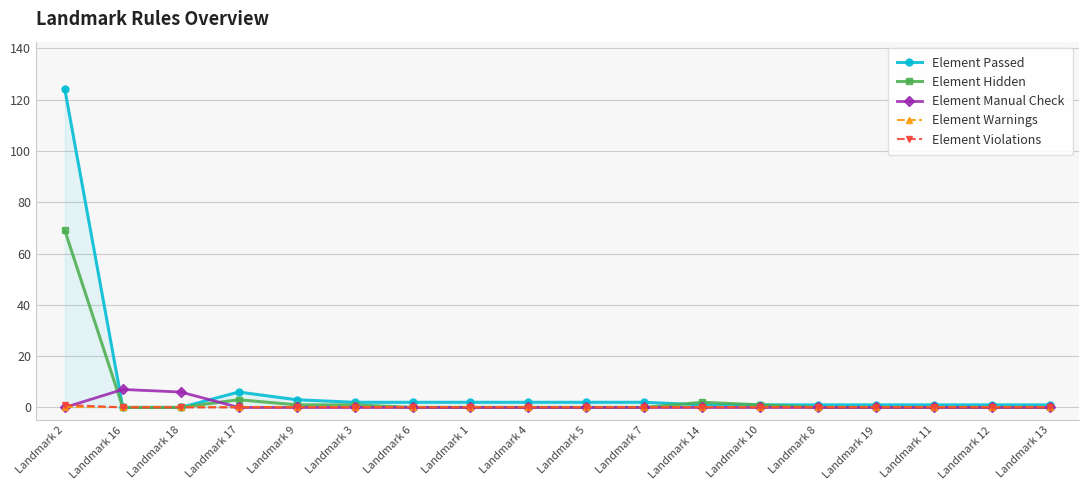

What is the average value of the Element Manual Check series?

1